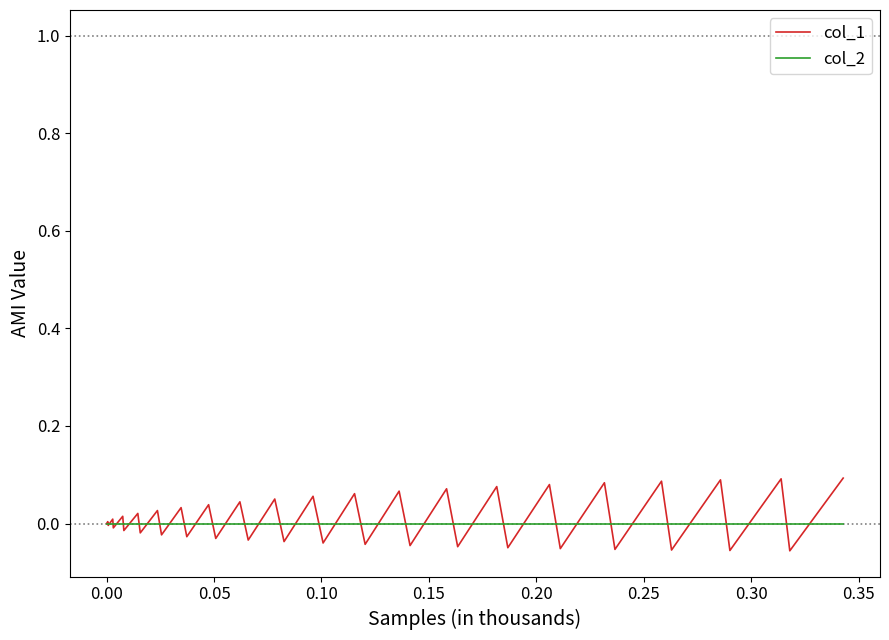

Which series has the largest total across all categories?

col_1